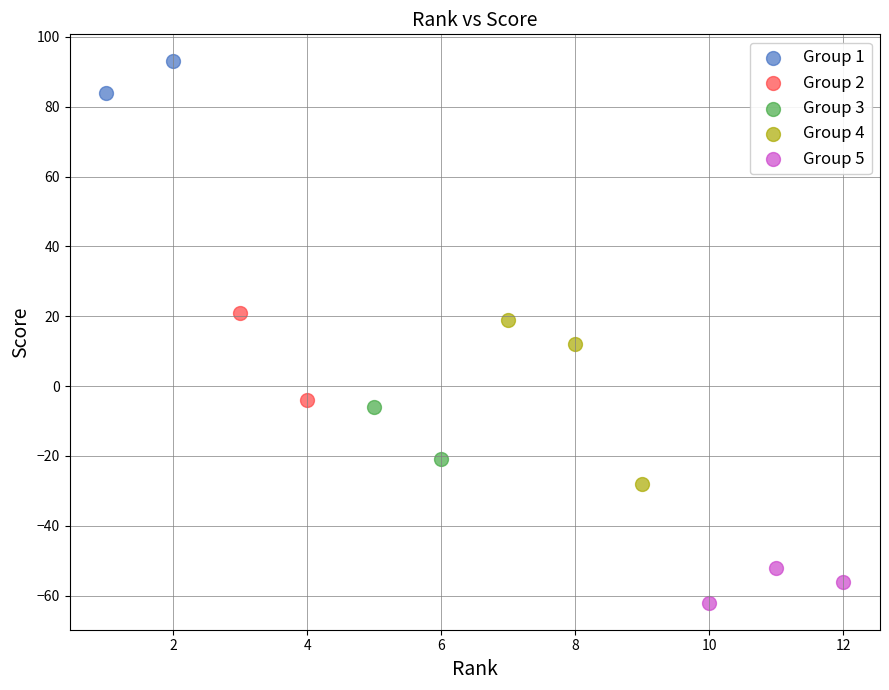

What are all the series names shown in the legend?

Group 1, Group 2, Group 3, Group 4, Group 5